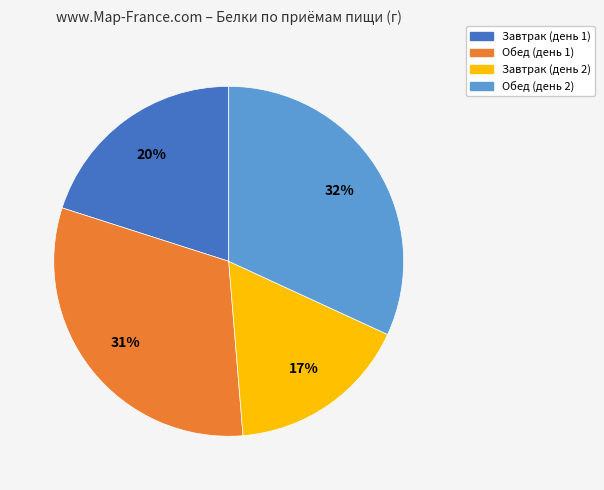

Rank the categories by value from highest to lowest.

Обед (день 2), Обед (день 1), Завтрак (день 1), Завтрак (день 2)